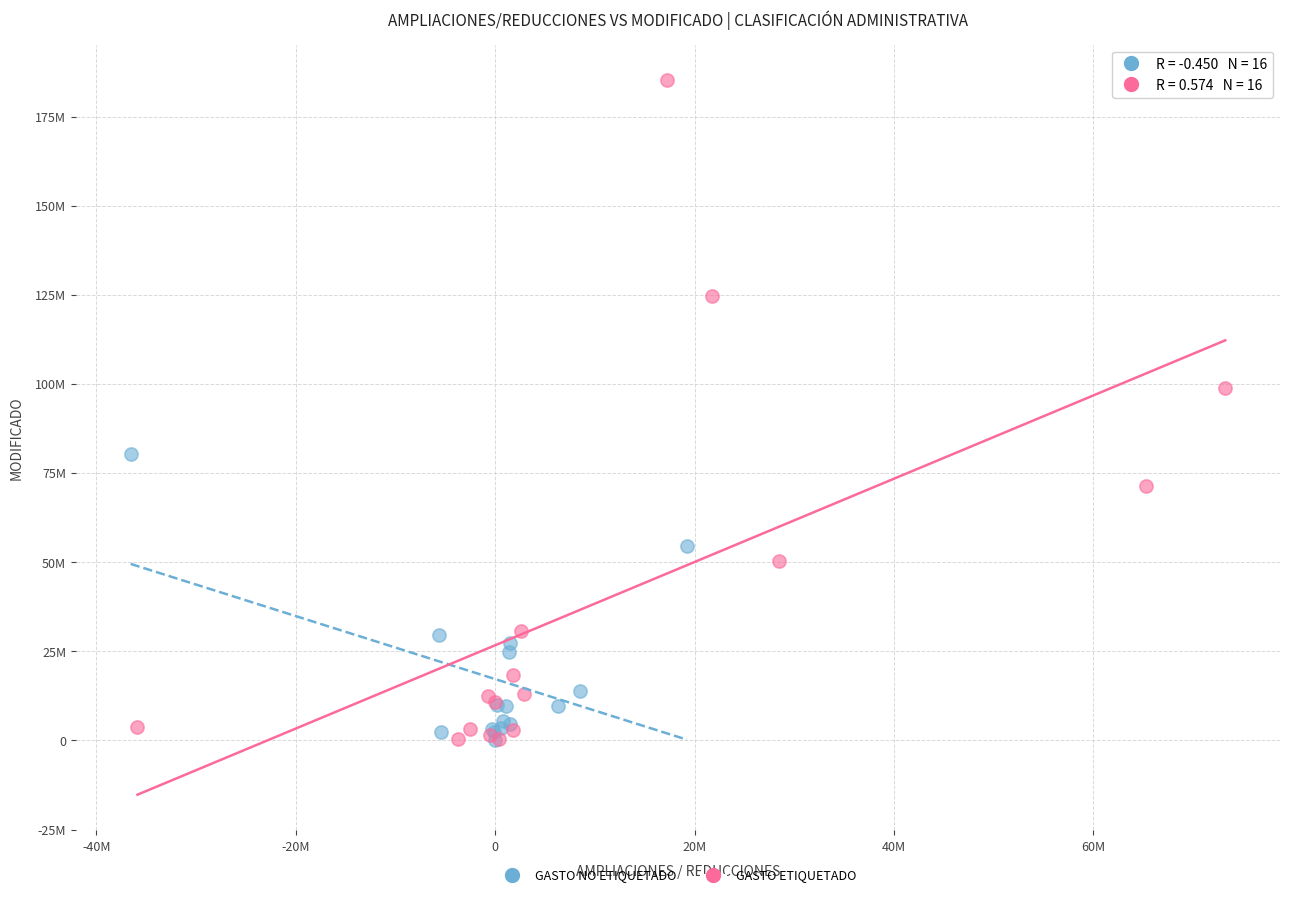

What are all the series names shown in the legend?

GASTO NO ETIQUETADO, GASTO ETIQUETADO